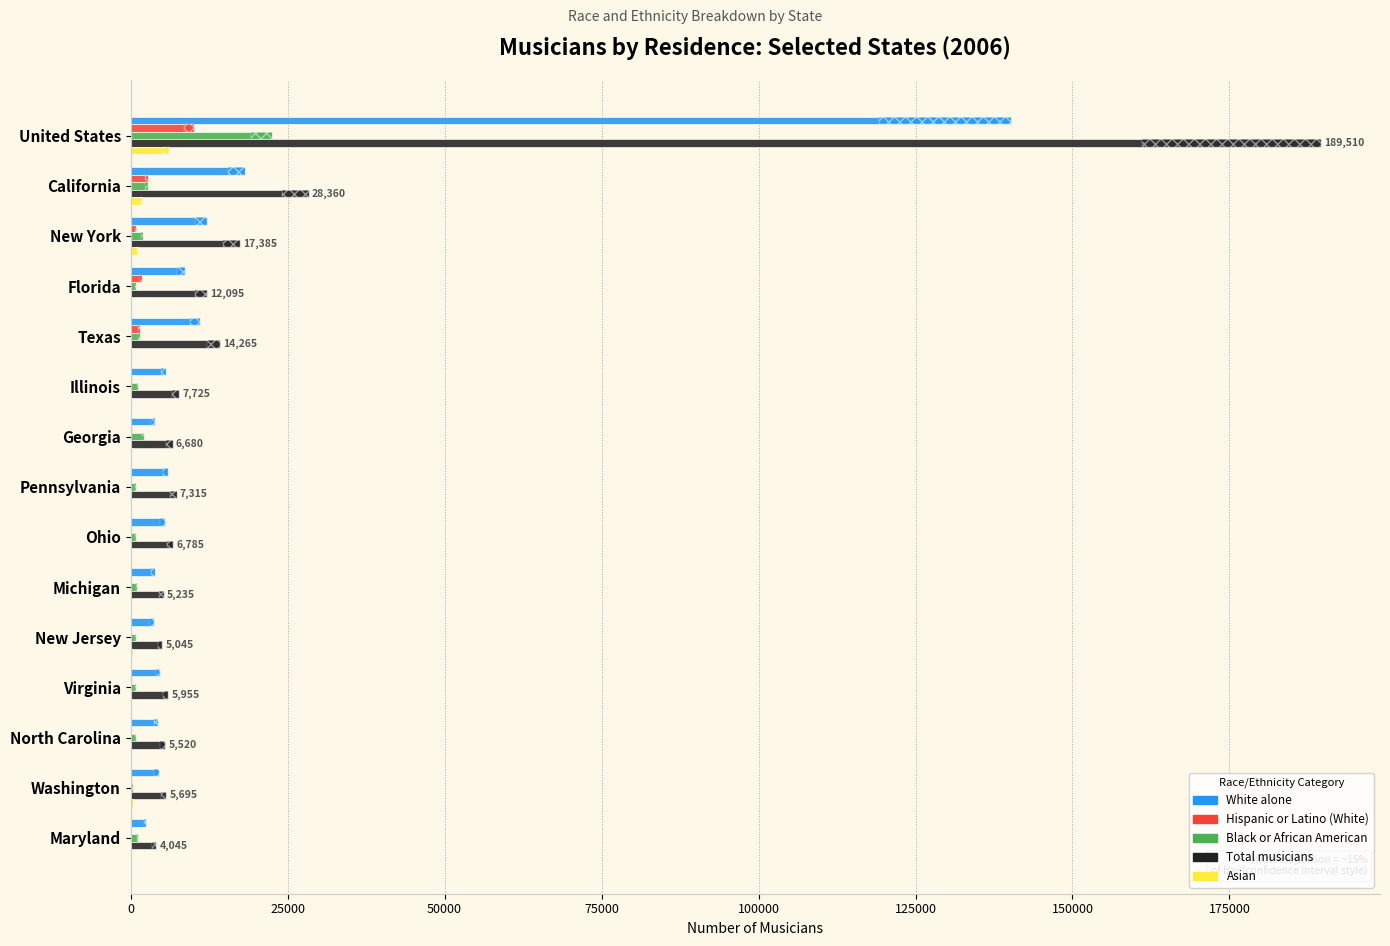

What are all the series names shown in the legend?

White alone, Hispanic or Latino (White), Black or African American, Total musicians, Asian